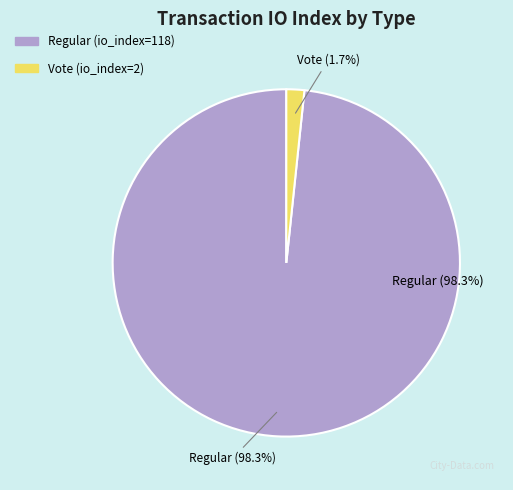

Which category has the biggest portion of the pie?

Regular (io_index=118)